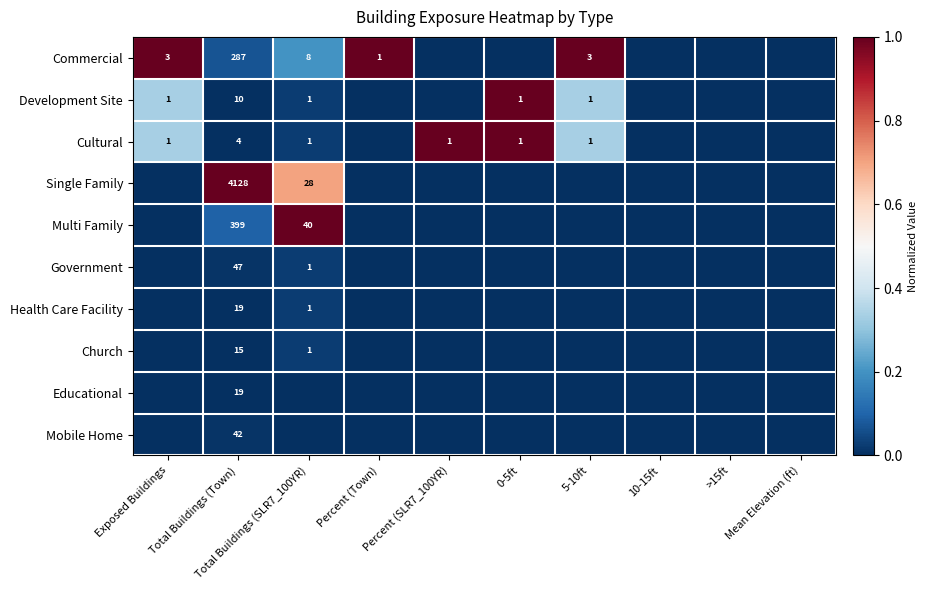

Which label corresponds to the largest value in the chart?

Exposed Buildings